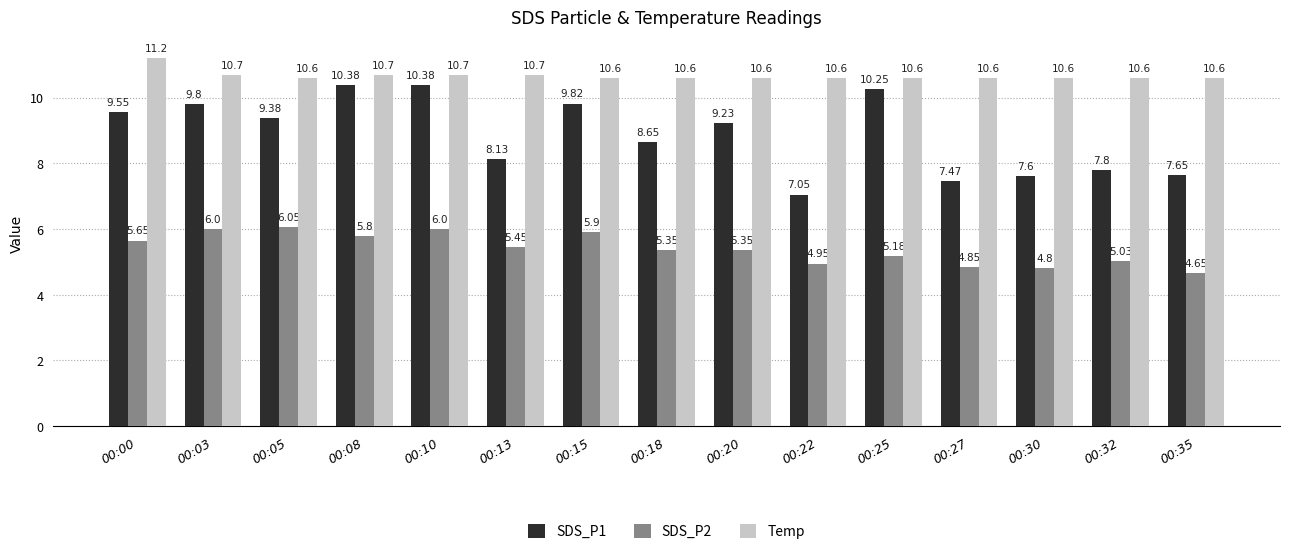

At which category is the sum across all series the highest?

00:10